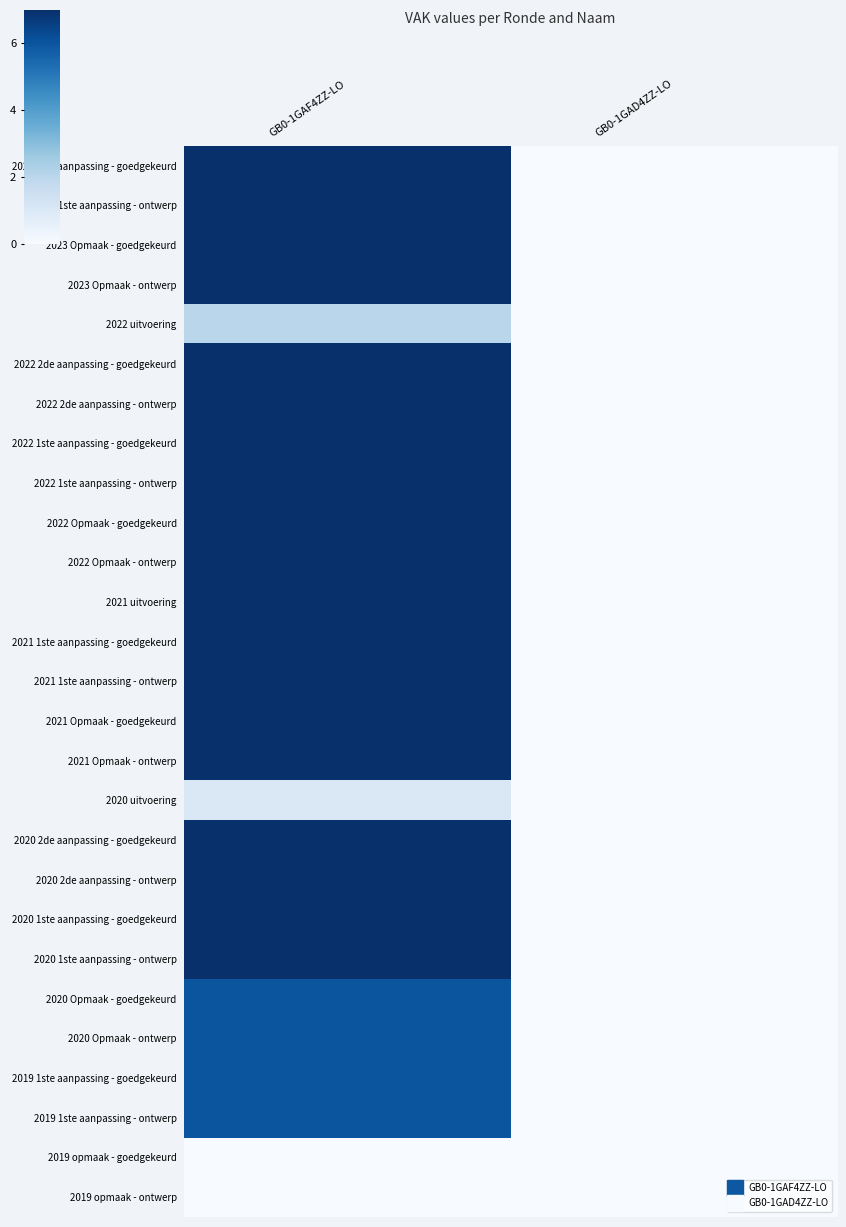

Reading right to left, list all the values displayed in this chart.

2023 1ste aanpassing - goedgekeurd: GB0-1GAD4ZZ-LO=0	GB0-1GAF4ZZ-LO=7
2023 1ste aanpassing - ontwerp: GB0-1GAD4ZZ-LO=0	GB0-1GAF4ZZ-LO=7
2023 Opmaak - goedgekeurd: GB0-1GAD4ZZ-LO=0	GB0-1GAF4ZZ-LO=7
2023 Opmaak - ontwerp: GB0-1GAD4ZZ-LO=0	GB0-1GAF4ZZ-LO=7
2022 uitvoering: GB0-1GAD4ZZ-LO=0	GB0-1GAF4ZZ-LO=2
2022 2de aanpassing - goedgekeurd: GB0-1GAD4ZZ-LO=0	GB0-1GAF4ZZ-LO=7
2022 2de aanpassing - ontwerp: GB0-1GAD4ZZ-LO=0	GB0-1GAF4ZZ-LO=7
2022 1ste aanpassing - goedgekeurd: GB0-1GAD4ZZ-LO=0	GB0-1GAF4ZZ-LO=7
2022 1ste aanpassing - ontwerp: GB0-1GAD4ZZ-LO=0	GB0-1GAF4ZZ-LO=7
2022 Opmaak - goedgekeurd: GB0-1GAD4ZZ-LO=0	GB0-1GAF4ZZ-LO=7
2022 Opmaak - ontwerp: GB0-1GAD4ZZ-LO=0	GB0-1GAF4ZZ-LO=7
2021 uitvoering: GB0-1GAD4ZZ-LO=0	GB0-1GAF4ZZ-LO=7
2021 1ste aanpassing - goedgekeurd: GB0-1GAD4ZZ-LO=0	GB0-1GAF4ZZ-LO=7
2021 1ste aanpassing - ontwerp: GB0-1GAD4ZZ-LO=0	GB0-1GAF4ZZ-LO=7
2021 Opmaak - goedgekeurd: GB0-1GAD4ZZ-LO=0	GB0-1GAF4ZZ-LO=7
2021 Opmaak - ontwerp: GB0-1GAD4ZZ-LO=0	GB0-1GAF4ZZ-LO=7
2020 uitvoering: GB0-1GAD4ZZ-LO=0	GB0-1GAF4ZZ-LO=1
2020 2de aanpassing - goedgekeurd: GB0-1GAD4ZZ-LO=0	GB0-1GAF4ZZ-LO=7
2020 2de aanpassing - ontwerp: GB0-1GAD4ZZ-LO=0	GB0-1GAF4ZZ-LO=7
2020 1ste aanpassing - goedgekeurd: GB0-1GAD4ZZ-LO=0	GB0-1GAF4ZZ-LO=7
2020 1ste aanpassing - ontwerp: GB0-1GAD4ZZ-LO=0	GB0-1GAF4ZZ-LO=7
2020 Opmaak - goedgekeurd: GB0-1GAD4ZZ-LO=0	GB0-1GAF4ZZ-LO=6
2020 Opmaak - ontwerp: GB0-1GAD4ZZ-LO=0	GB0-1GAF4ZZ-LO=6
2019 1ste aanpassing - goedgekeurd: GB0-1GAD4ZZ-LO=0	GB0-1GAF4ZZ-LO=6
2019 1ste aanpassing - ontwerp: GB0-1GAD4ZZ-LO=0	GB0-1GAF4ZZ-LO=6
2019 opmaak - goedgekeurd: GB0-1GAD4ZZ-LO=0	GB0-1GAF4ZZ-LO=0
2019 opmaak - ontwerp: GB0-1GAD4ZZ-LO=0	GB0-1GAF4ZZ-LO=0